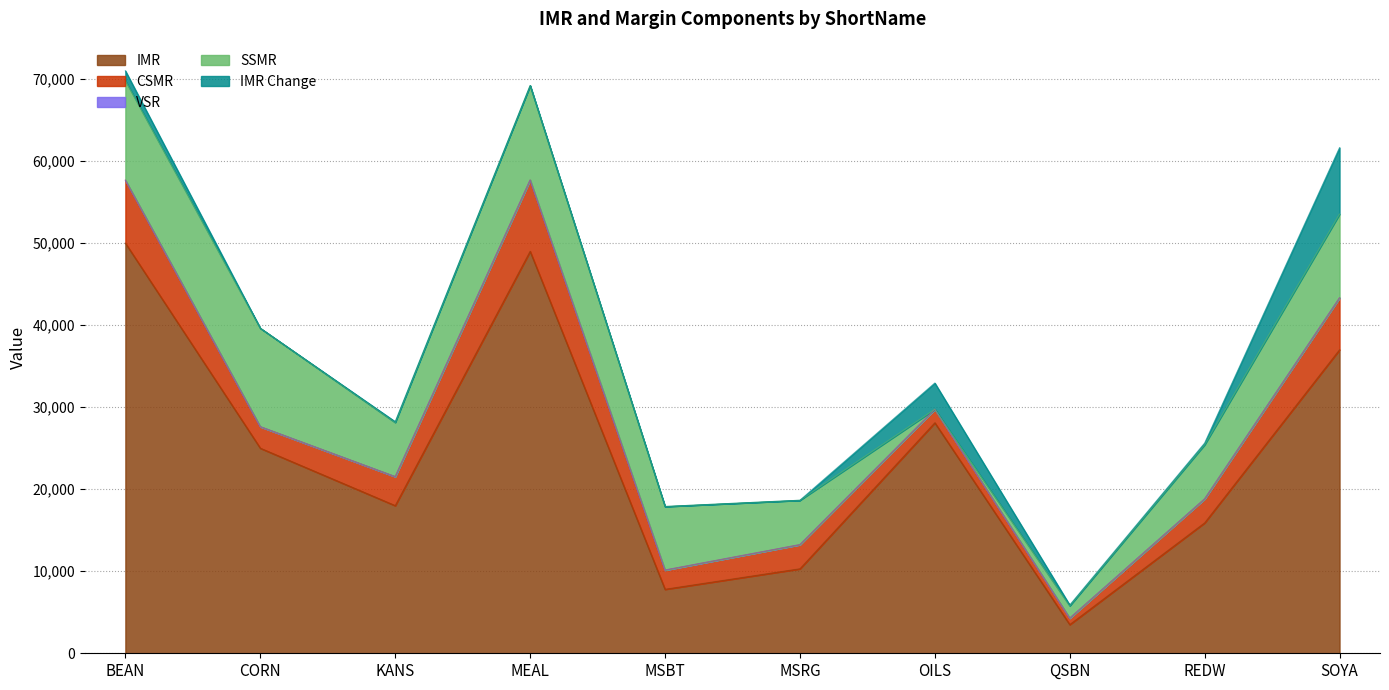

Which series has the largest total across all categories?

IMR